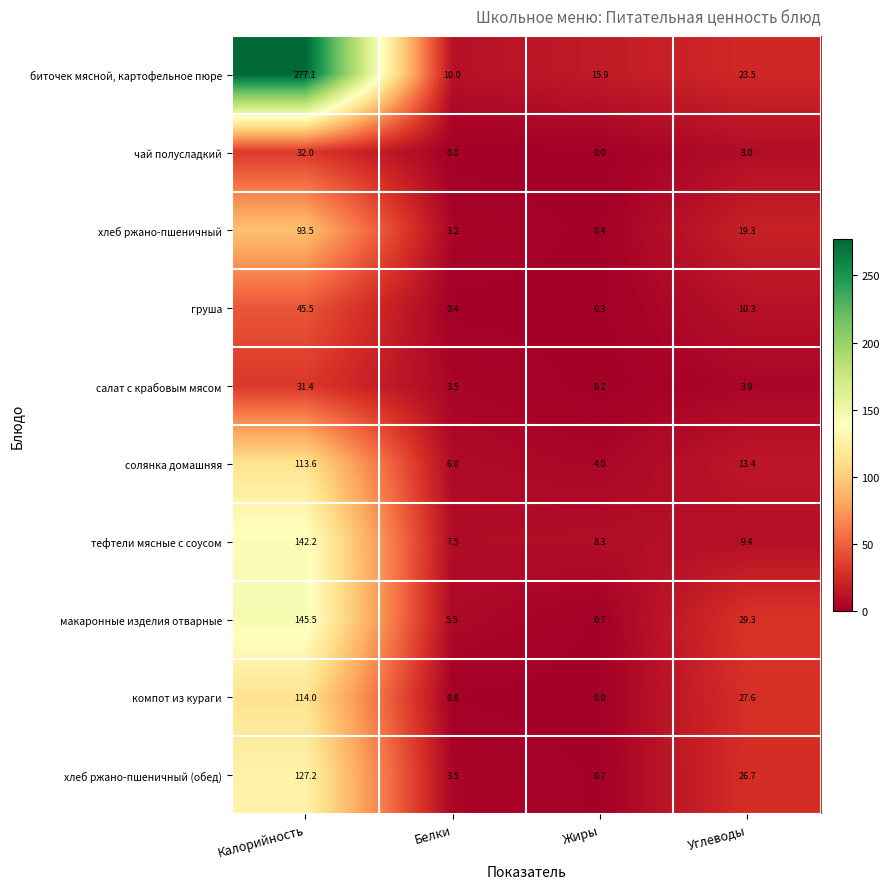

Rank the series by their maximum value, from highest to lowest.

биточек мясной, картофельное пюре, макаронные изделия отварные, тефтели мясные с соусом, хлеб ржано-пшеничный (обед), компот из кураги, солянка домашняя, хлеб ржано-пшеничный, груша, чай полусладкий, салат с крабовым мясом